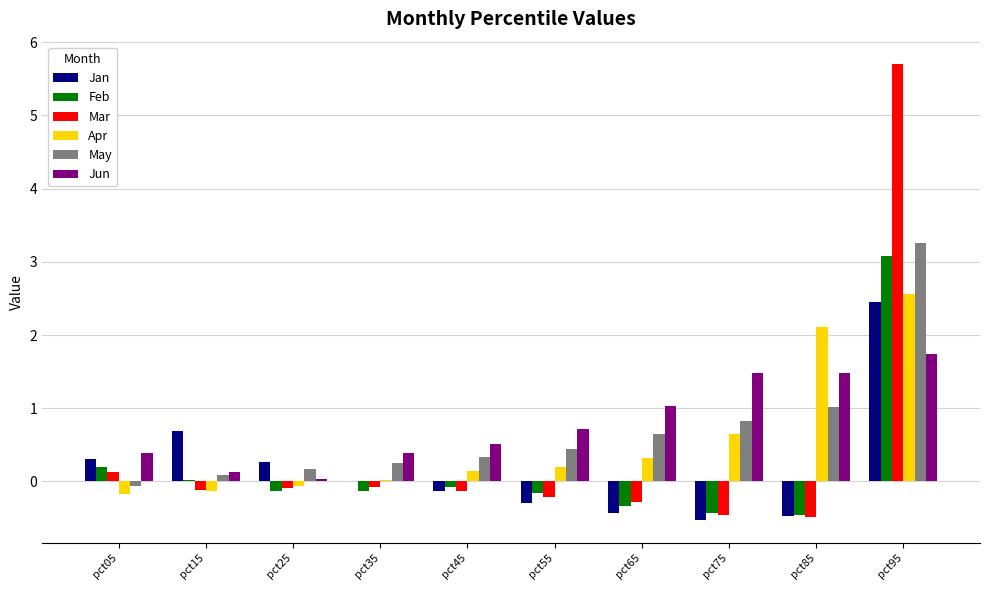

What is the total value across all series at pct25?

0.2